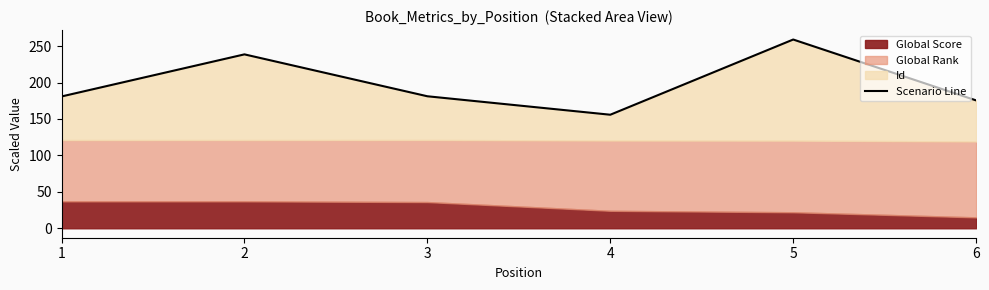

Which has a higher value, 5 or 2?

5